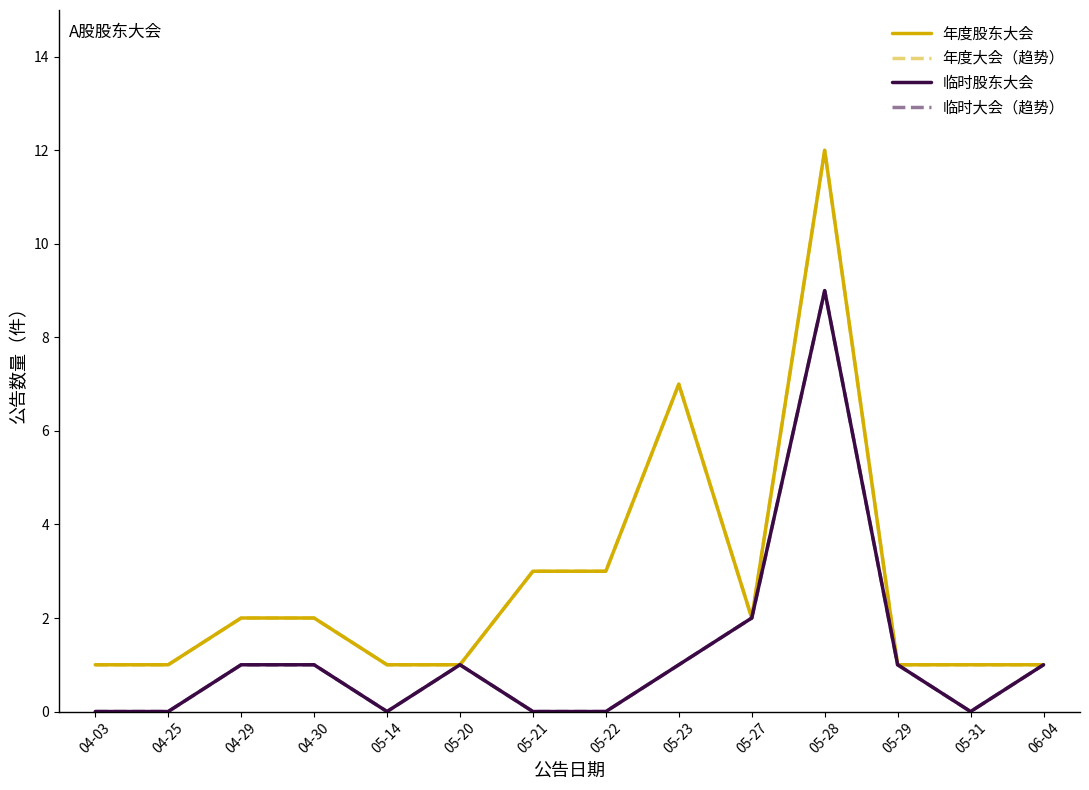

Does the chart have visible grid lines?

No